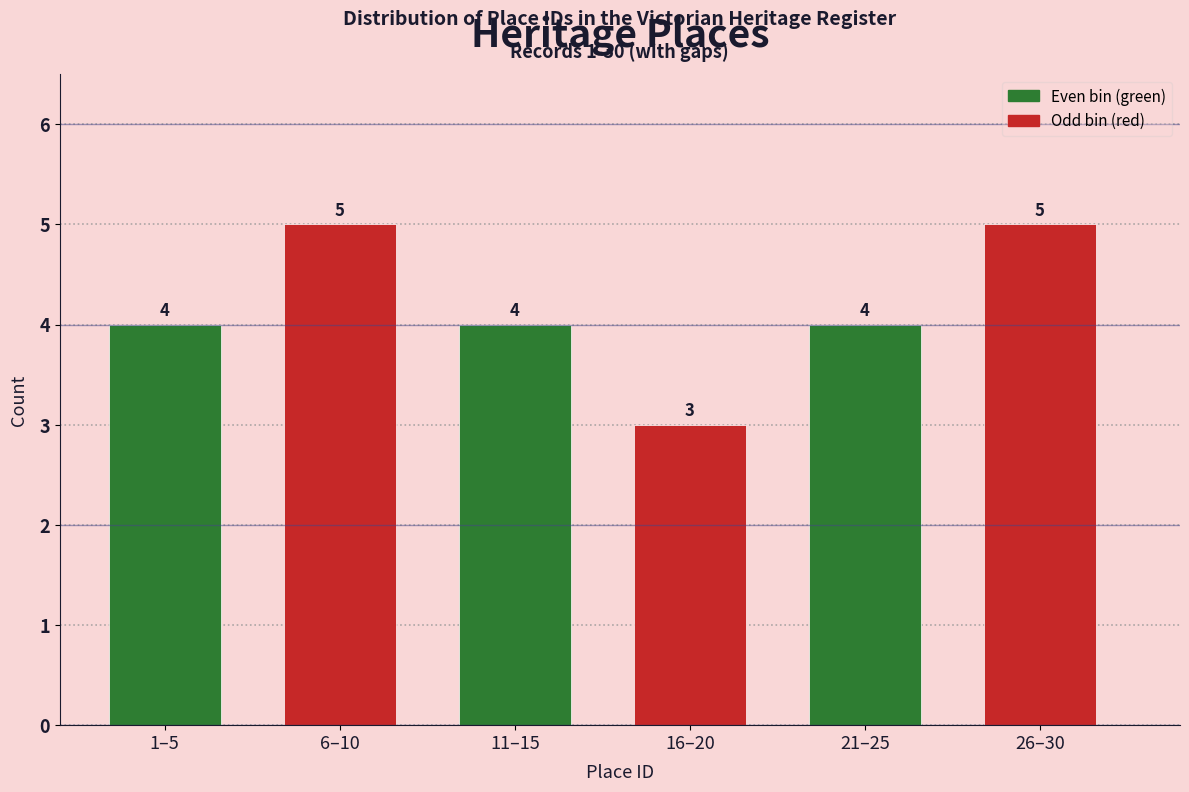

Reading left to right, what are all the values shown in this chart?

4	5	4	3	4	5